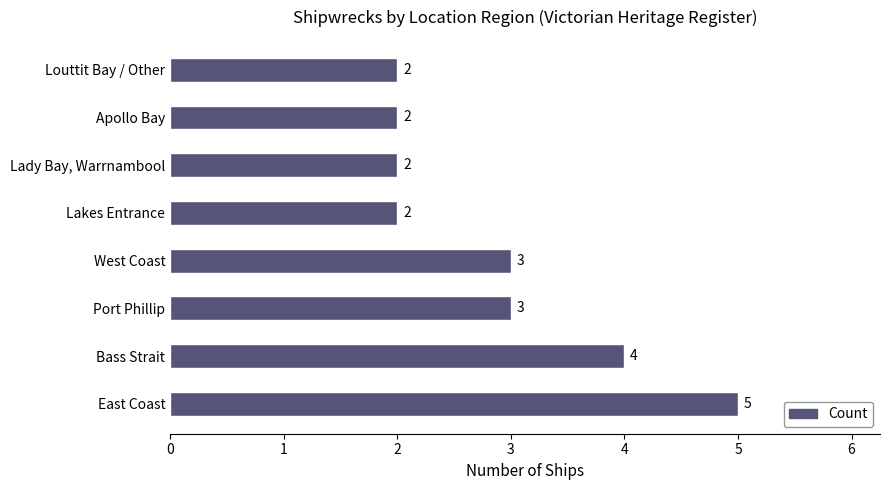

Count the number of data series in this chart.

1